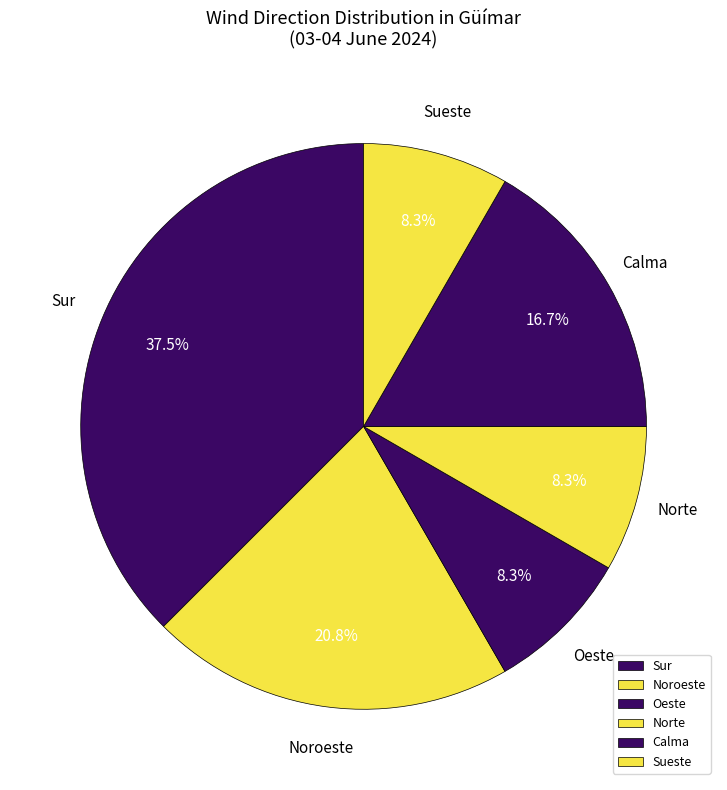

Does Norte account for over 50% of the chart?

No